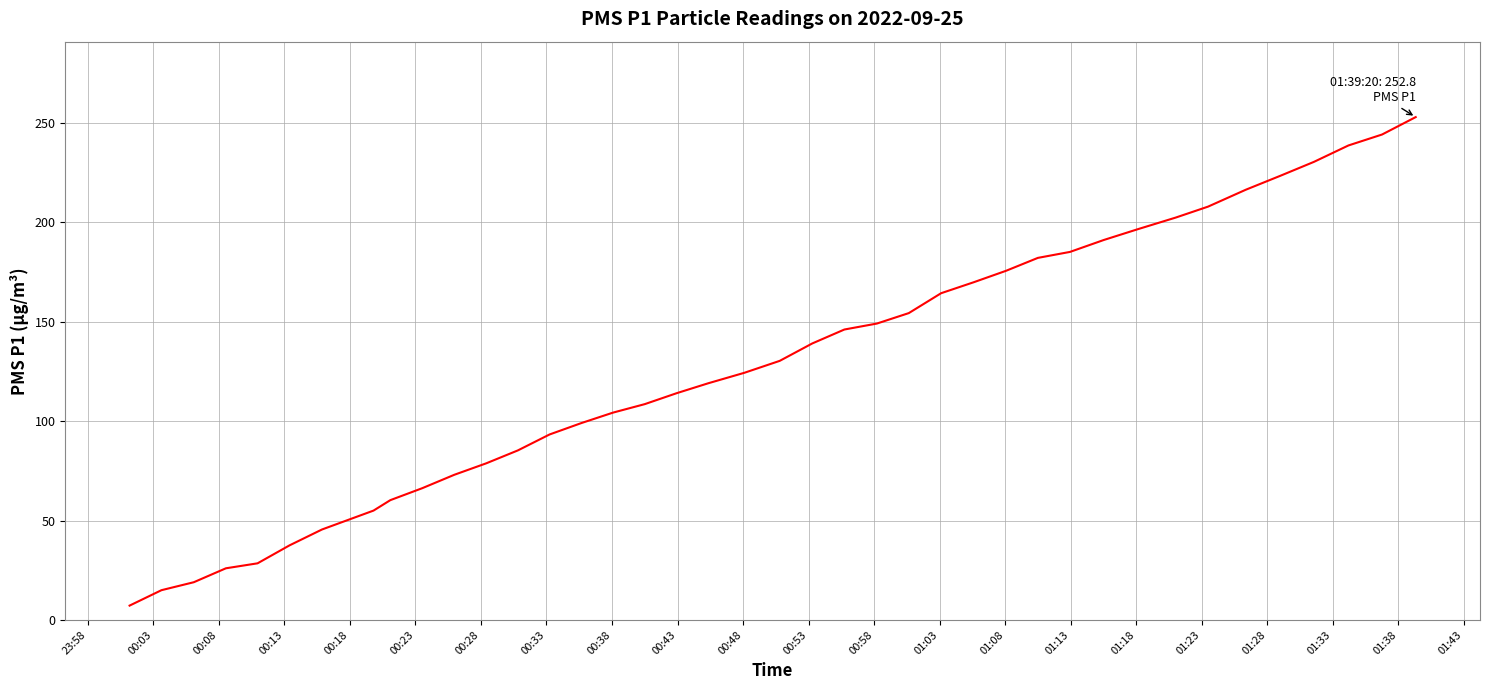

What is the difference between the maximum and minimum values?

245.5